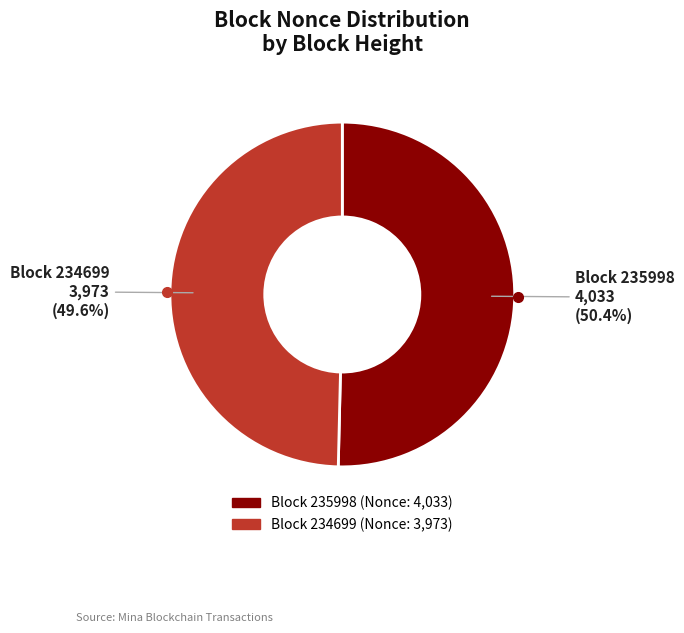

Does any single category account for the majority?

Yes